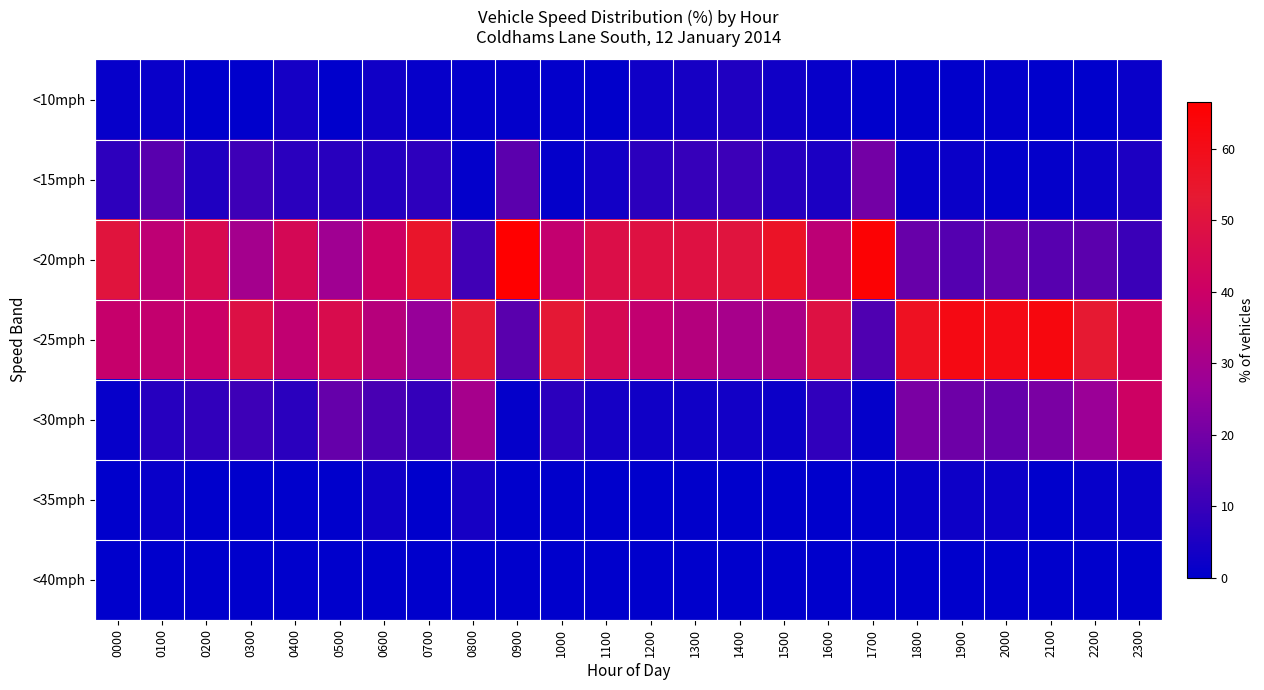

Rank the series by their maximum value, from highest to lowest.

<20mph, <25mph, <30mph, <15mph, <10mph, <35mph, <40mph